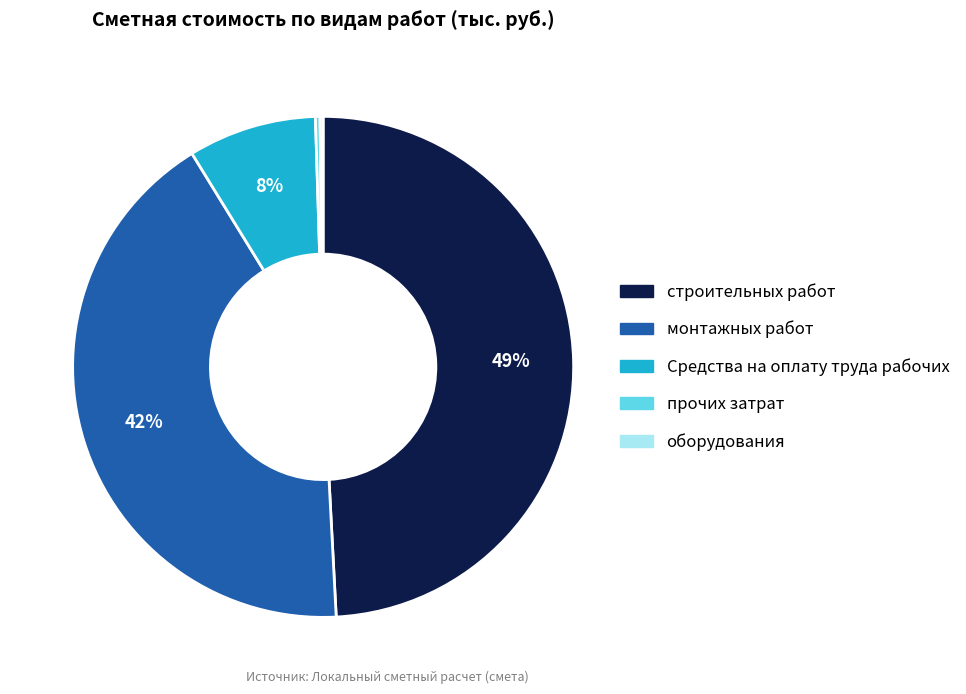

Is there any slice that represents more than half of the pie?

No